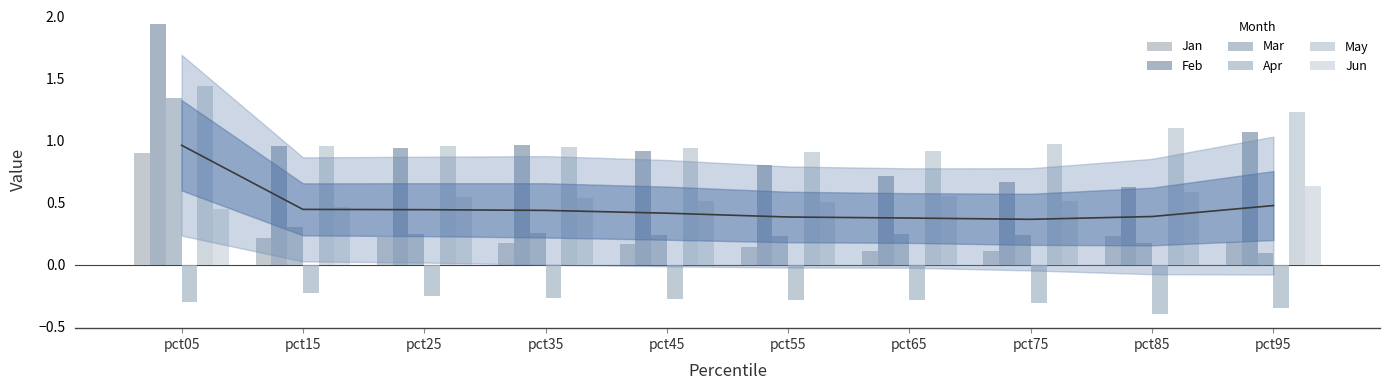

At which label is Jan closest to 0?

pct75